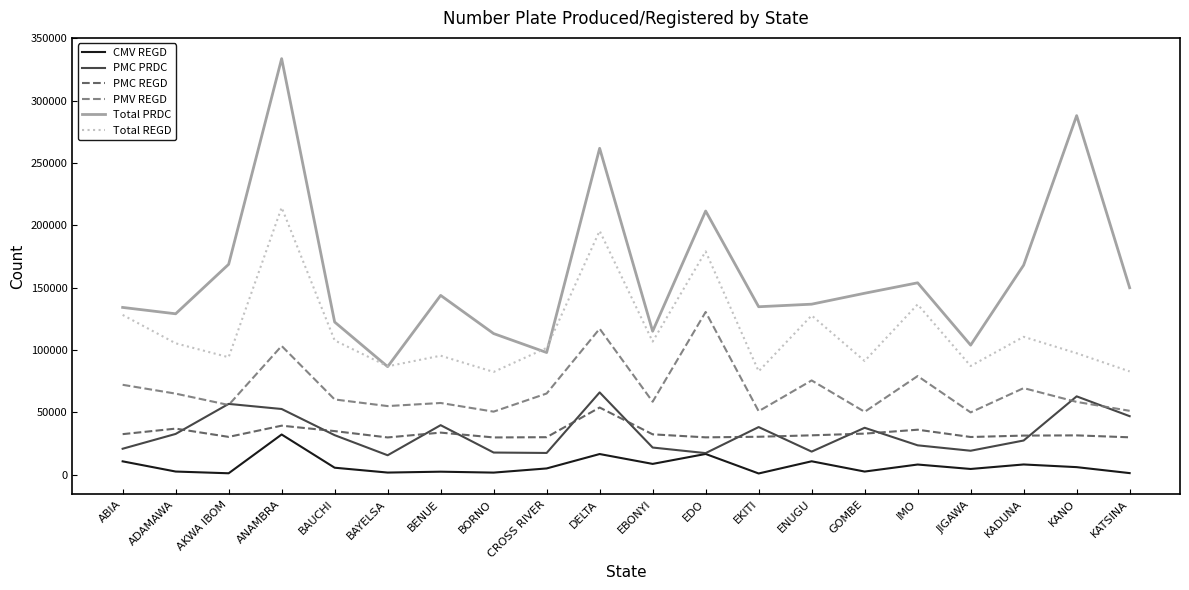

True or false: PMV REGD and PMC REGD intersect in this chart.

False